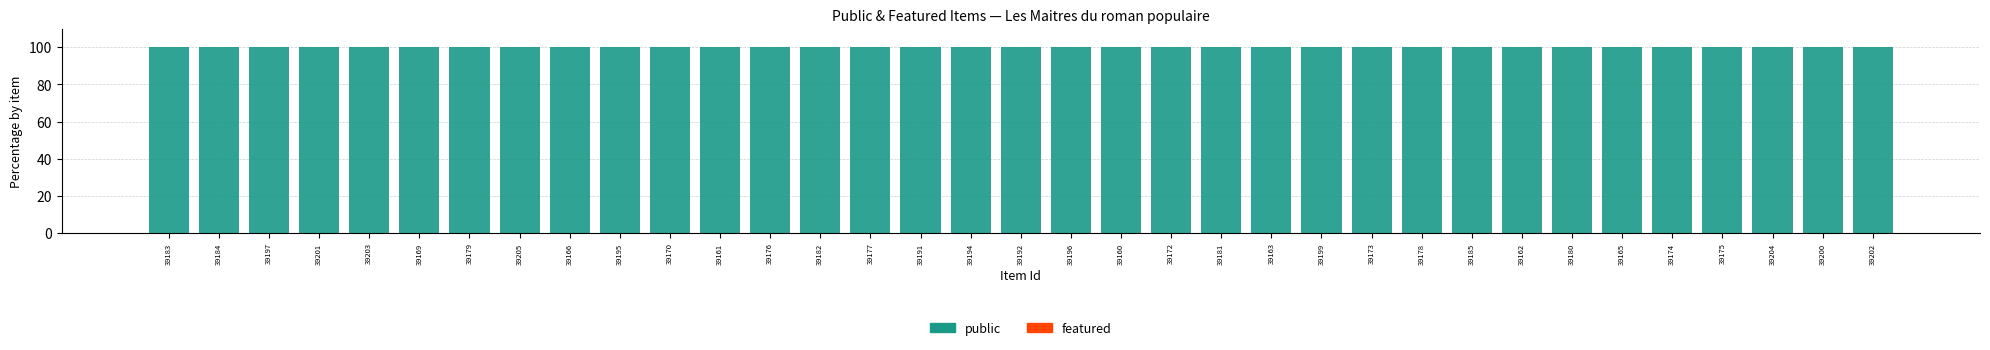

What is the label of the 21st bar from the left?

39172